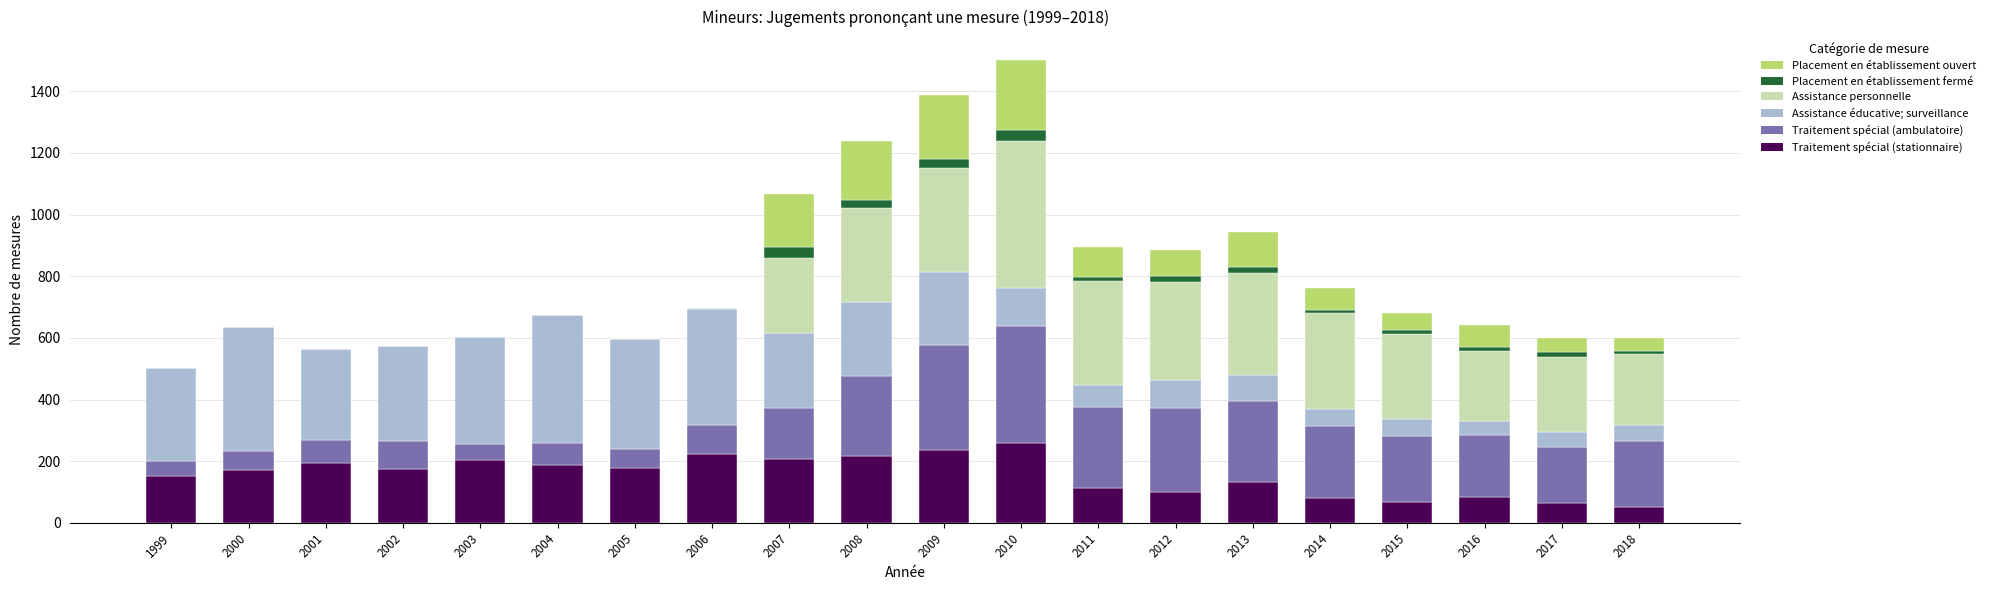

How many categories are shown in the chart?

20